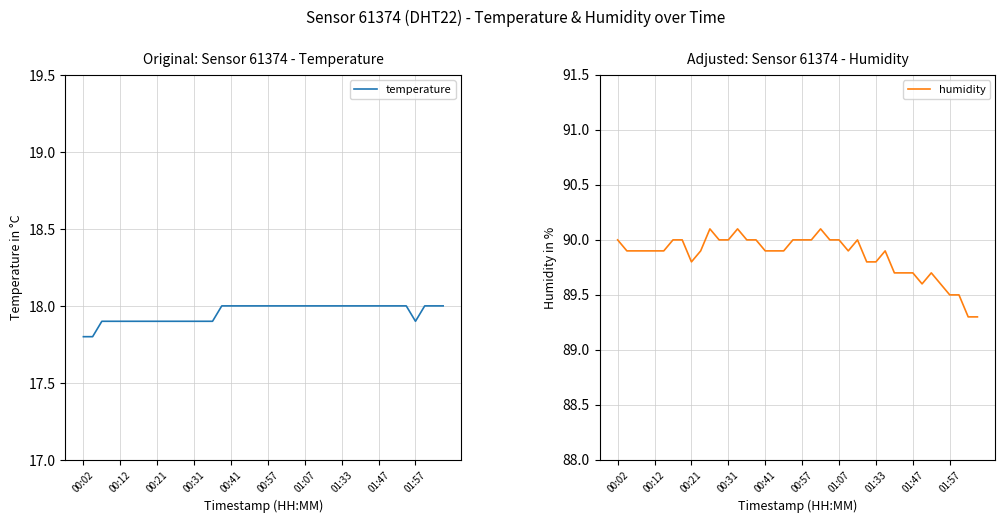

What is the highest value of the temperature series?

18.0